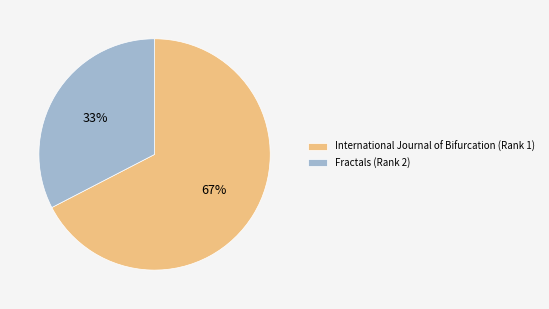

Does International Journal of Bifurcation (Rank 1) account for over 50% of the chart?

Yes